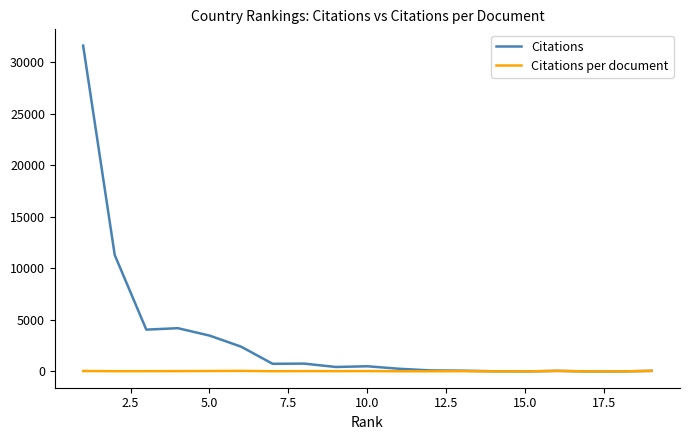

Which series has the widest spread of values?

Citations